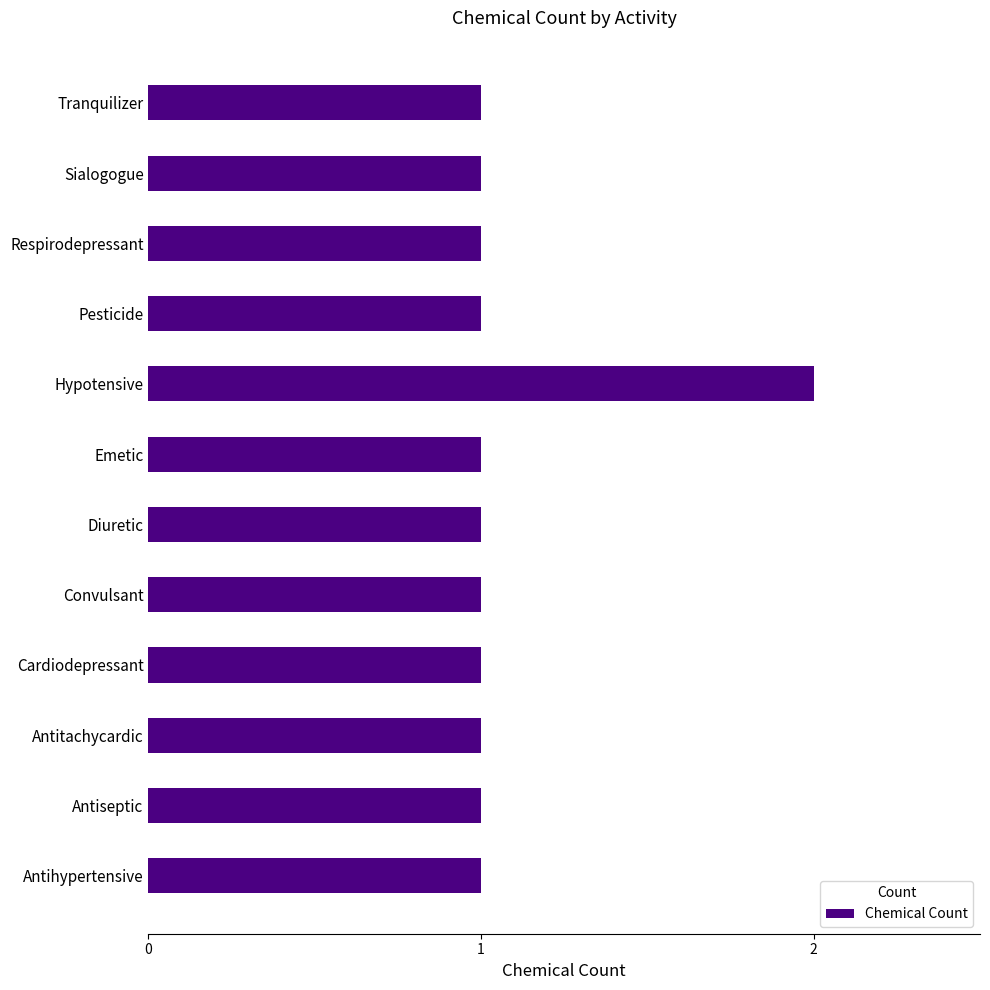

Count the values in the range 1 to 2.

12